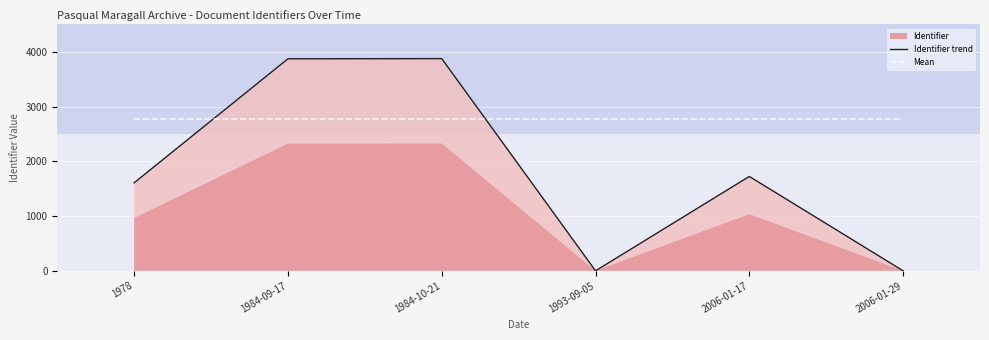

At which label does Mean reach its peak?

1978